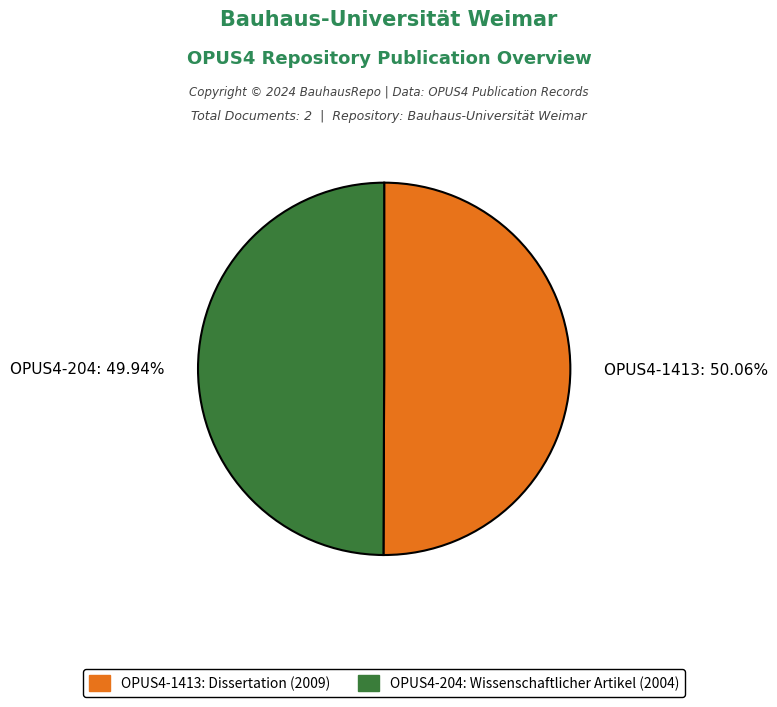

How much of the chart is everything except OPUS4-204?

50.1%